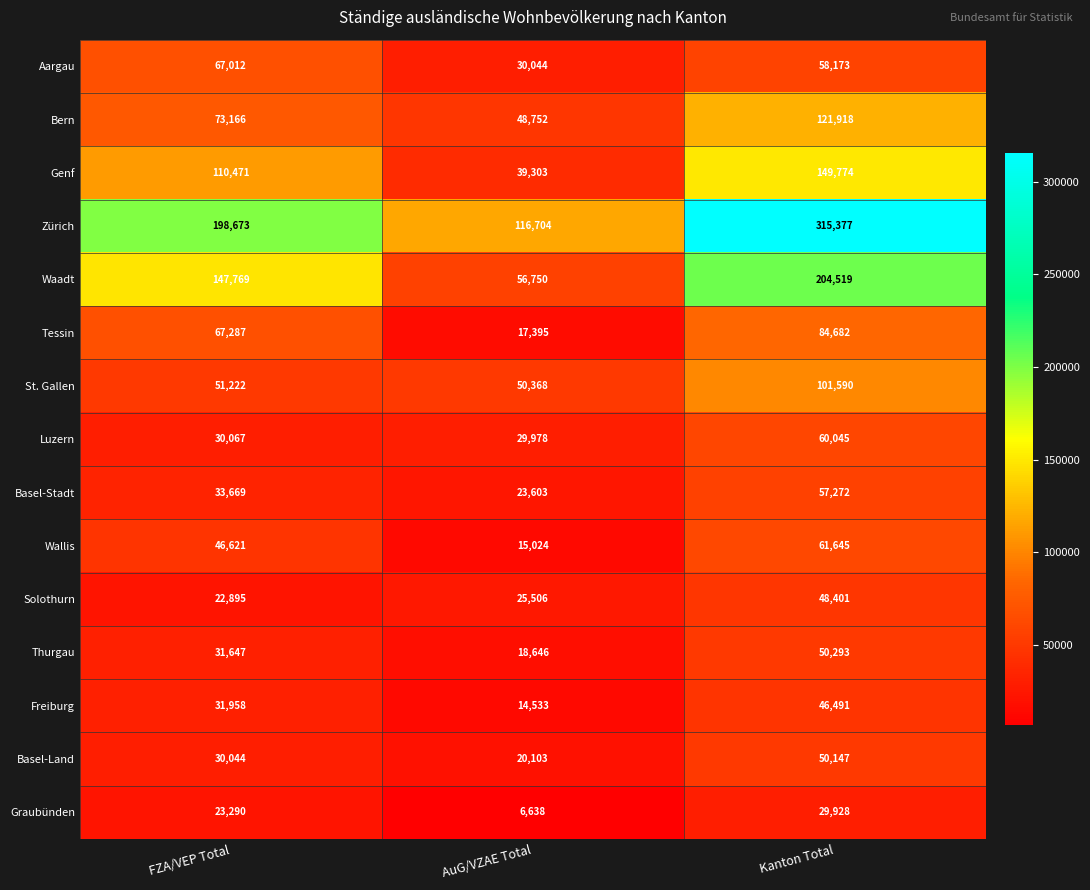

Which category has the lowest value across all series?

AuG/VZAE Total